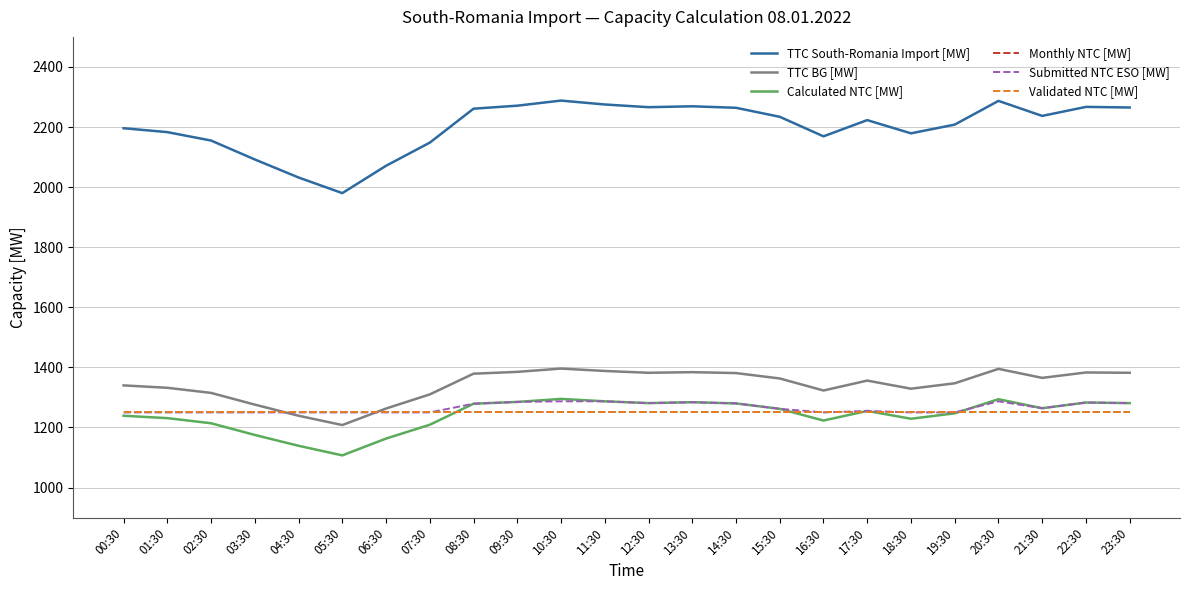

True or false: Monthly NTC [MW] has a value of 1250 at 13:30.

True